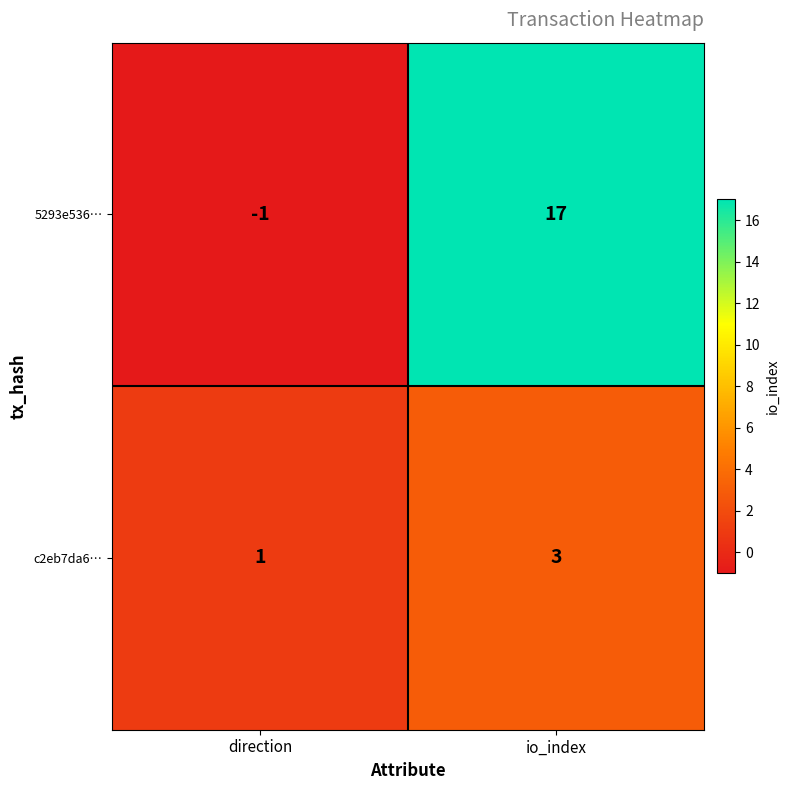

Is the value of 5293e536… at io_index greater than the value of c2eb7da6… at io_index?

Yes